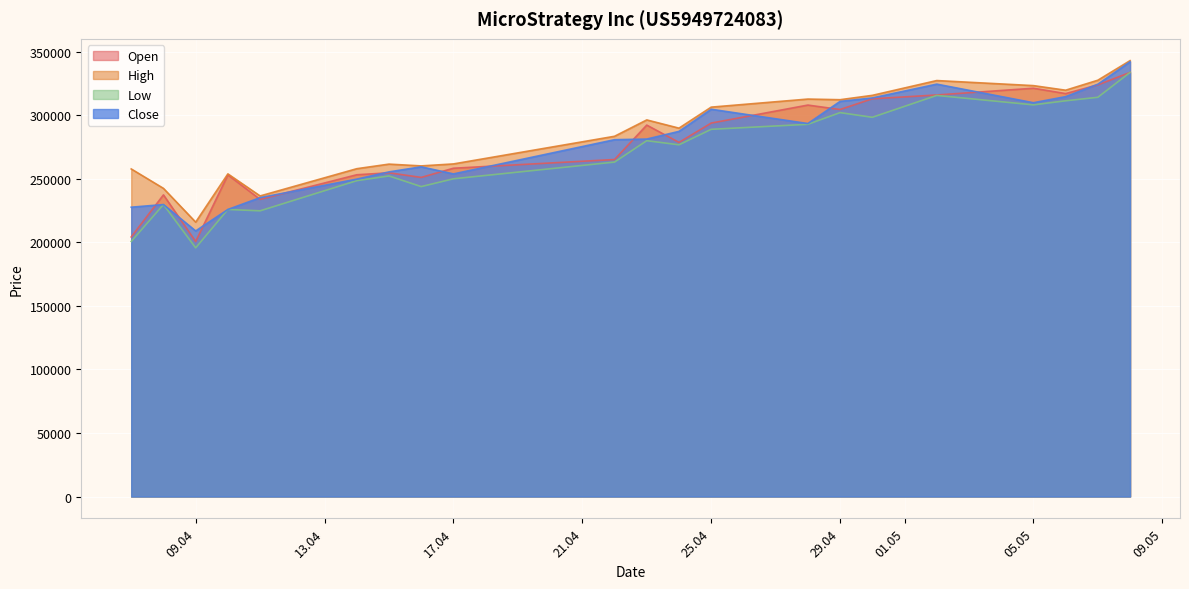

Where is the first local maximum for Low?

08.04.2025